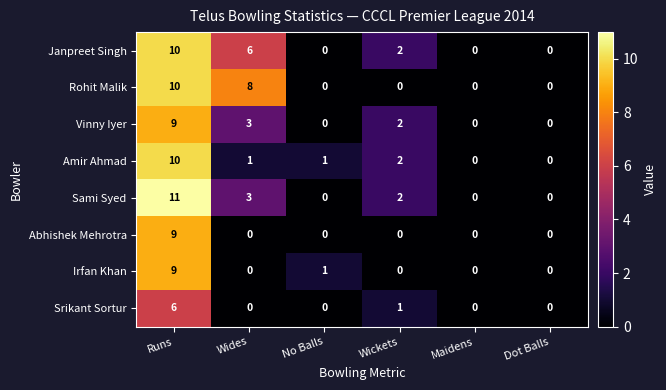

What is the greatest value displayed?

11